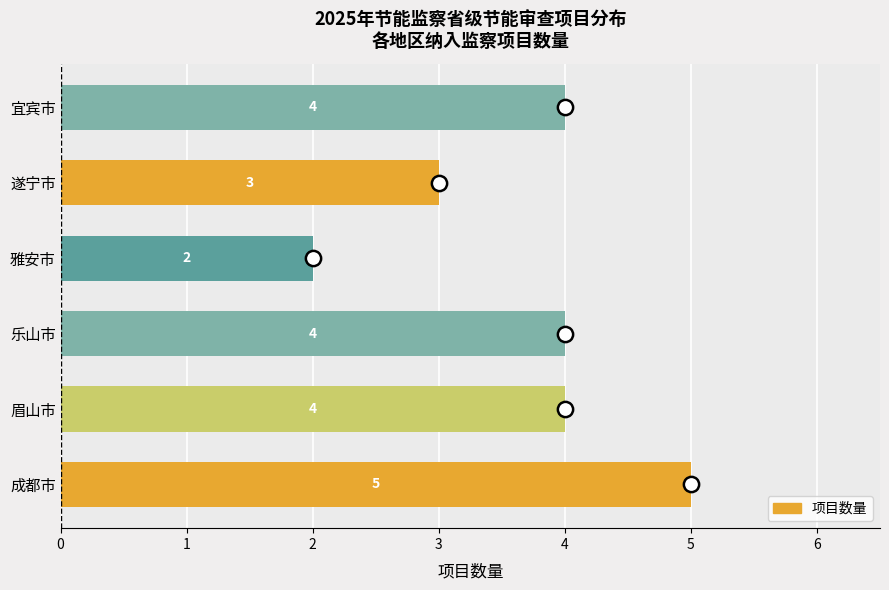

What is the difference between the maximum and minimum values?

3